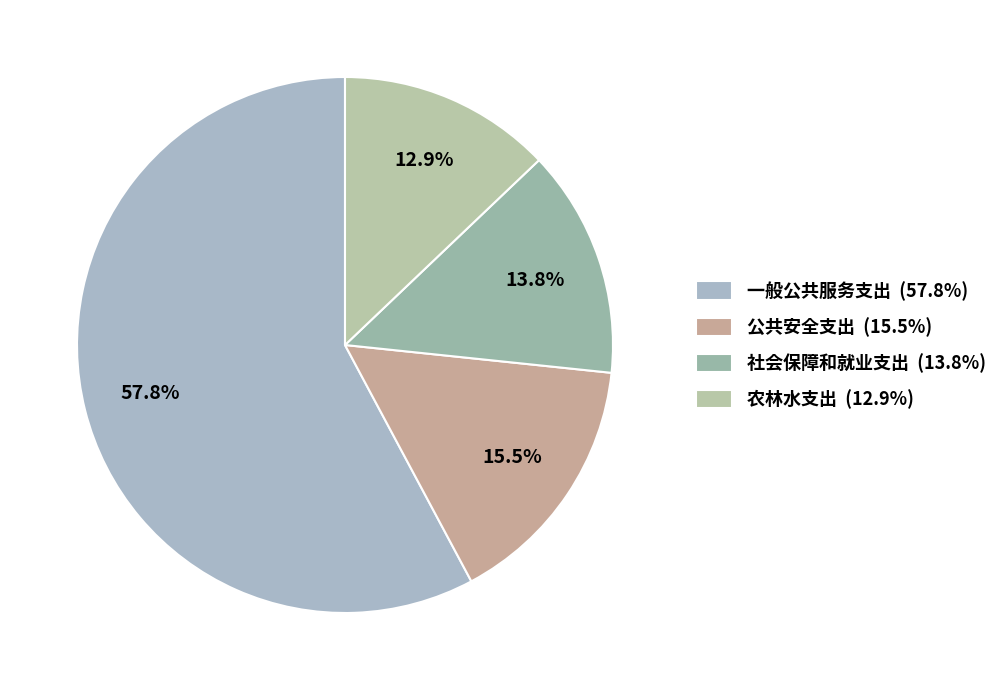

Does any single category account for the majority?

Yes